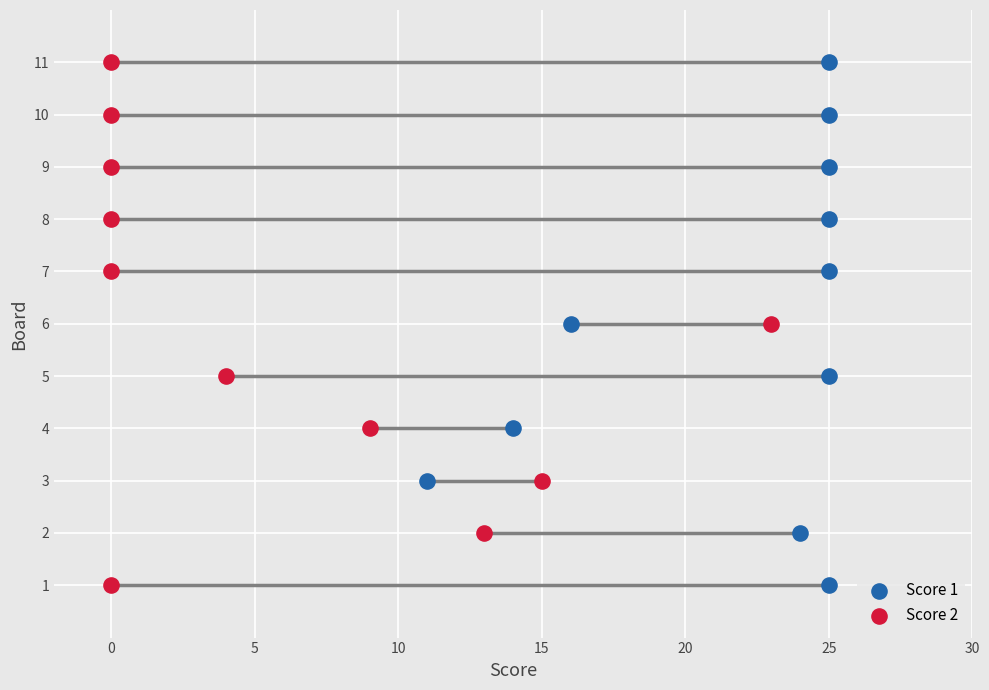

What are all the series names shown in the legend?

Score 1, Score 2